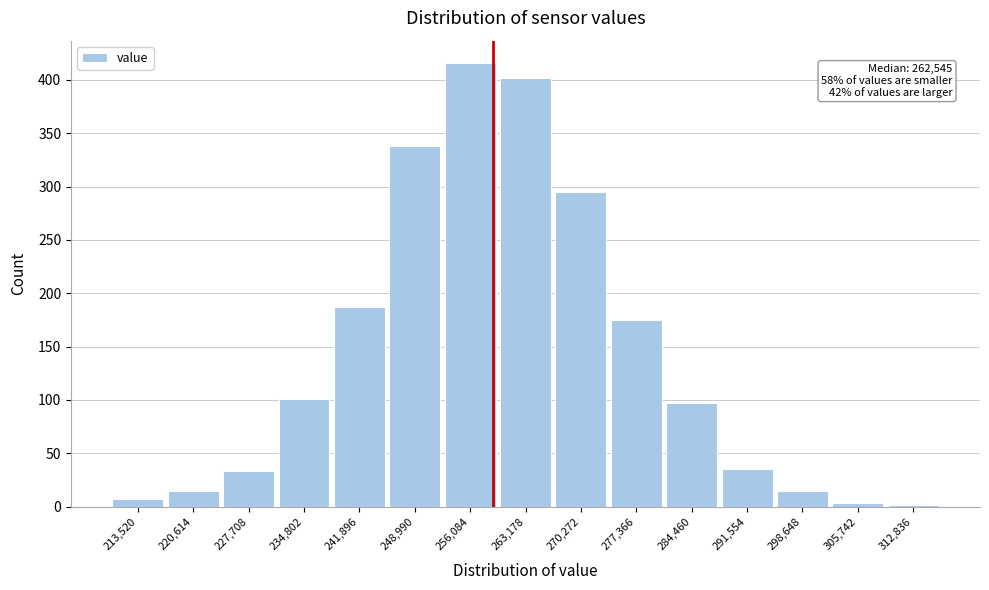

Reading left to right, extract all data points from this chart.

213,520=7	220,614=15	227,708=33	234,802=101	241,896=187	248,990=338	256,084=416	263,178=402	270,272=295	277,366=175	284,460=97	291,554=35	298,648=15	305,742=3	312,836=1